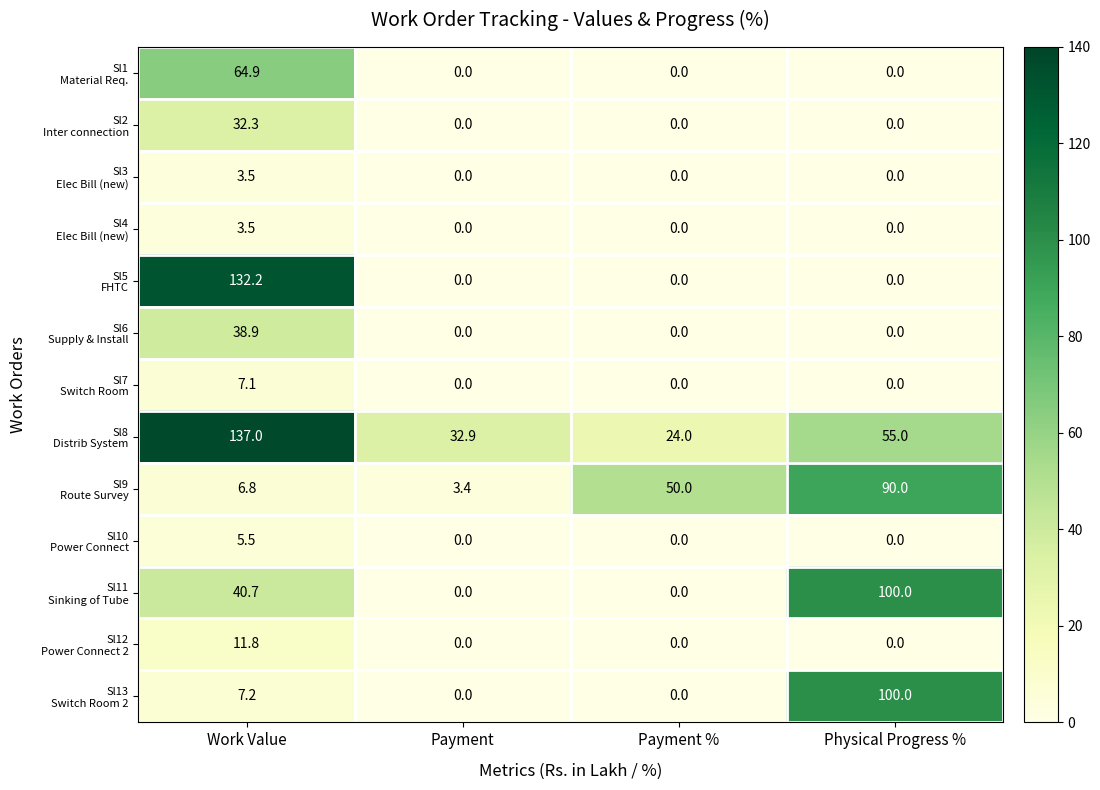

What is the maximum value shown in the chart?

137.0